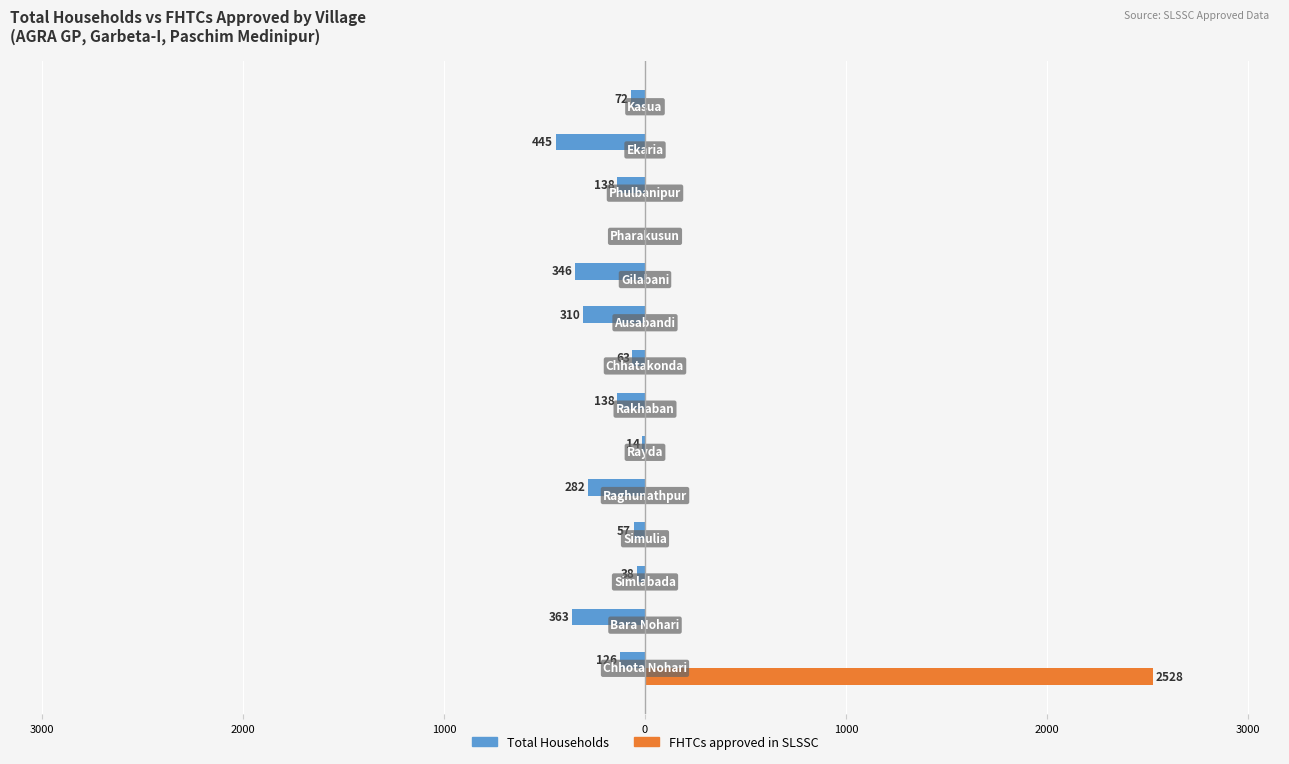

What are all the series names shown in the legend?

Total Households, FHTCs approved in SLSSC